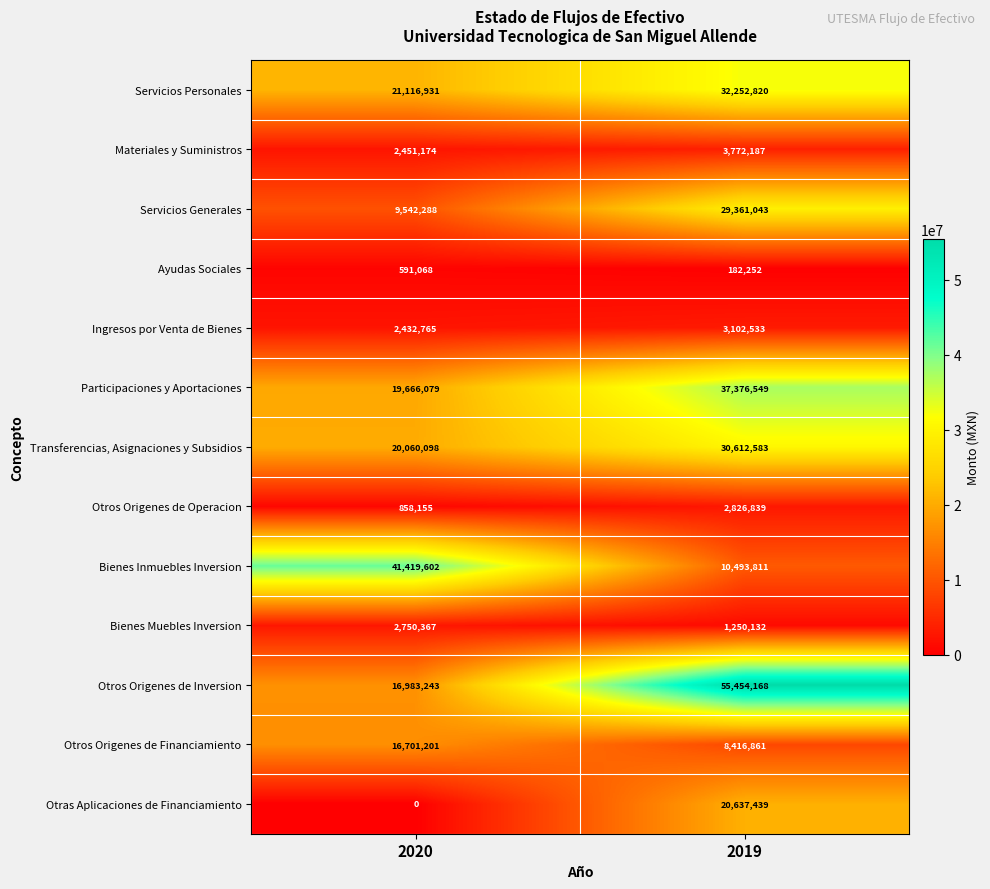

The value of Otros Origenes de Financiamiento at 2020 is 16701201. True or false?

True